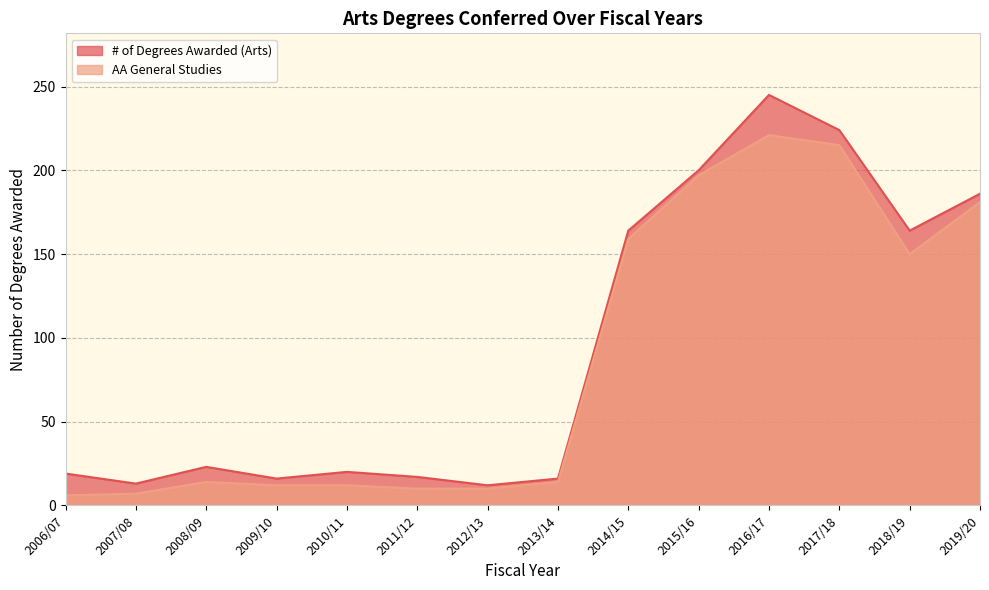

How many categories are shown in the chart?

14